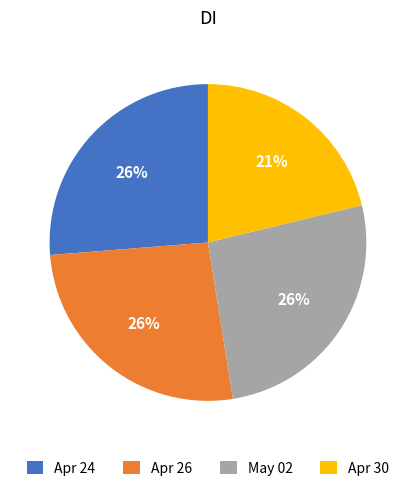

Approximately how many times larger is the value at Apr 26 compared to Apr 30?

1.2